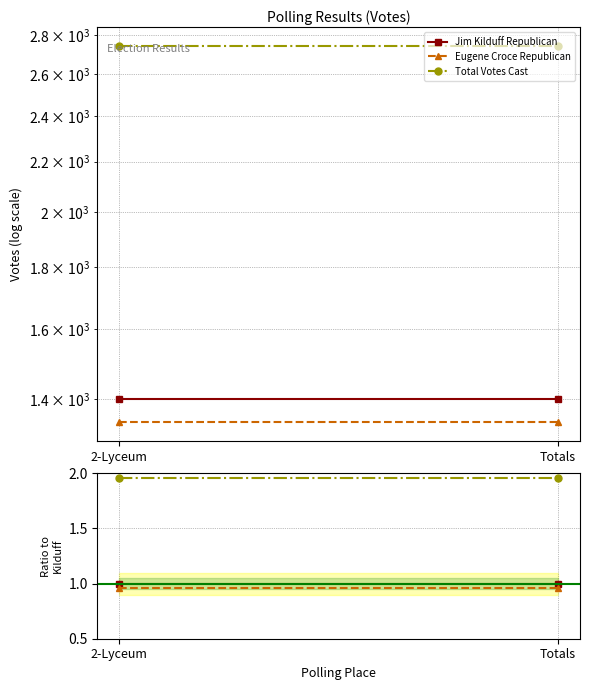

Reading left to right, list all the values displayed in this chart.

Jim Kilduff Republican: 1.0	1.0
Eugene Croce Republican: 1.0	1.0
Total Votes Cast: 2.0	2.0